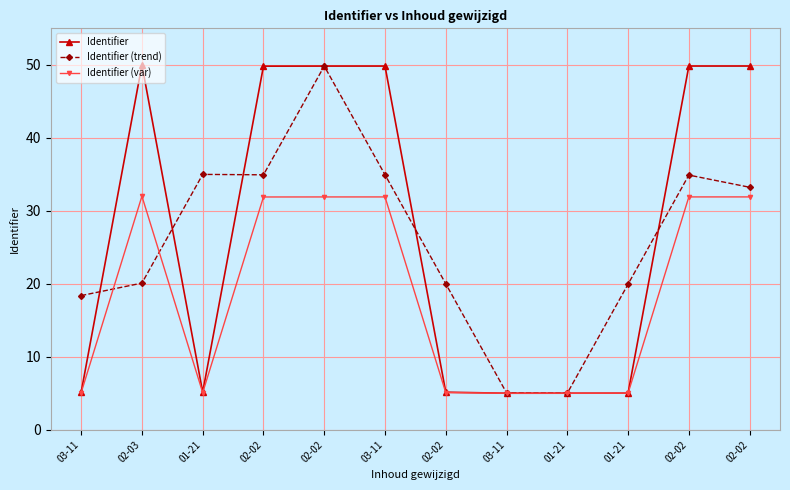

How many series are shown in this chart?

3